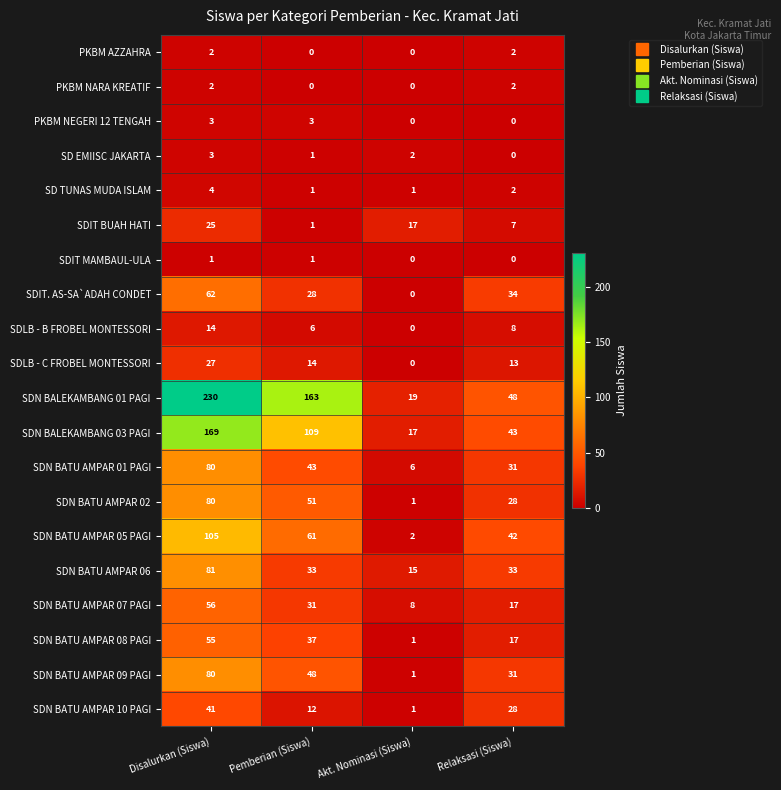

What is the difference between the SDN BATU AMPAR 02 values at Disalurkan (Siswa) and Akt. Nominasi (Siswa)?

79